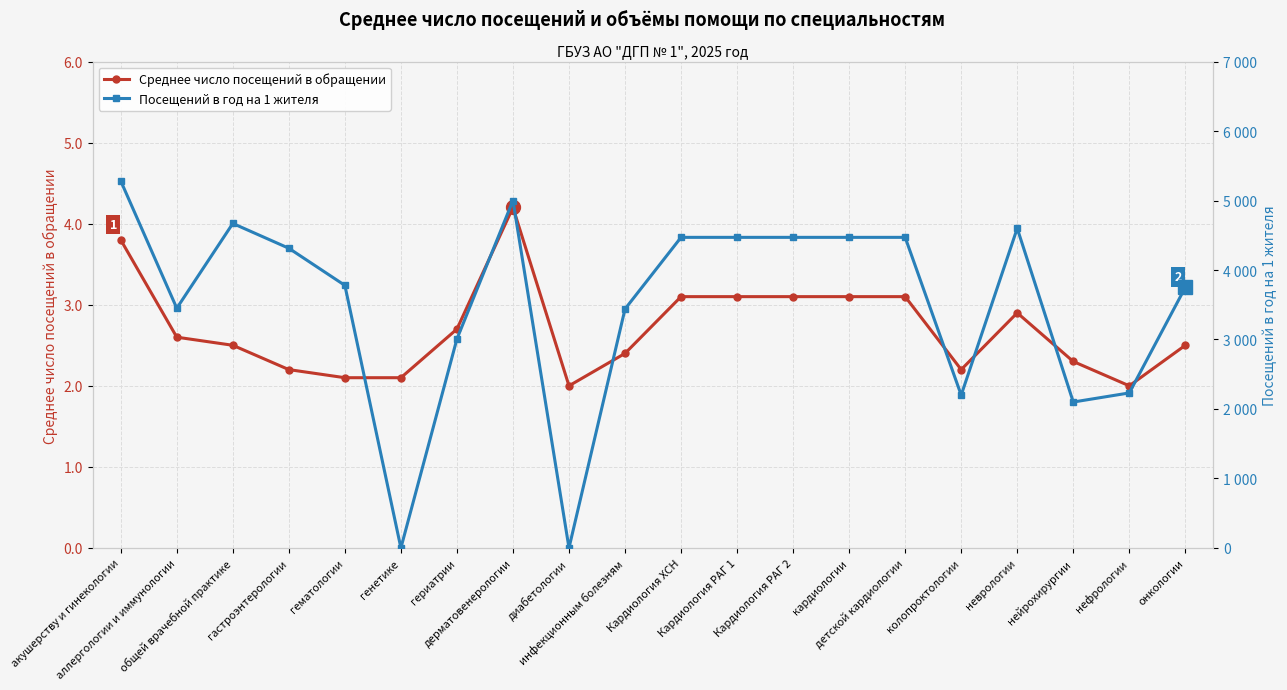

What is the sum of the Посещений в год на 1 жителя values at диабетологии and Кардиология РАГ 1?

4470.0